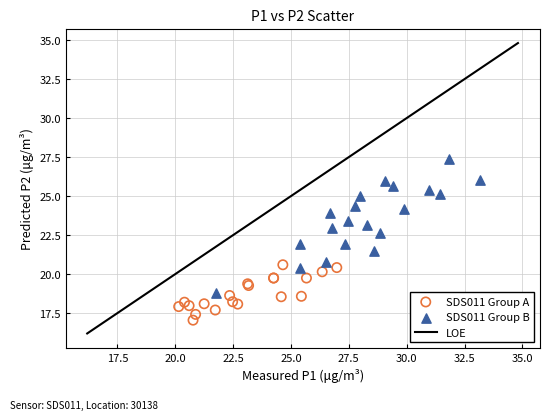

Which series has the largest Y range (max minus min)?

SDS011 Group B